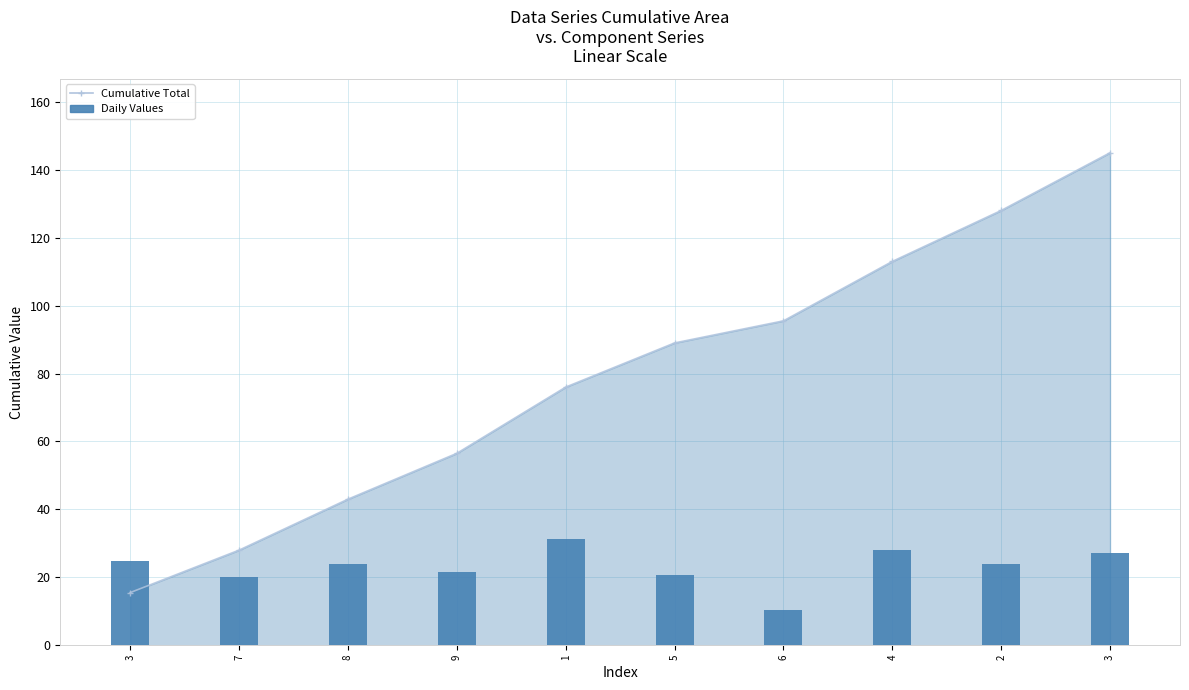

List the labels in order of value, smallest first.

6, 7, 5, 9, 8, 2, 3, 3, 4, 1